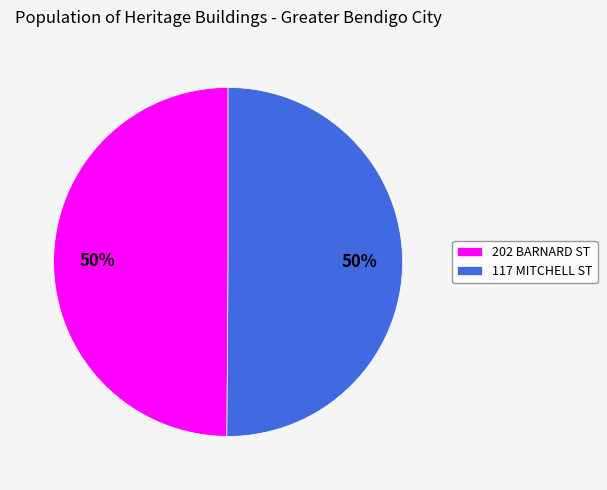

To the nearest percent, what portion does 117 MITCHELL ST represent?

50%